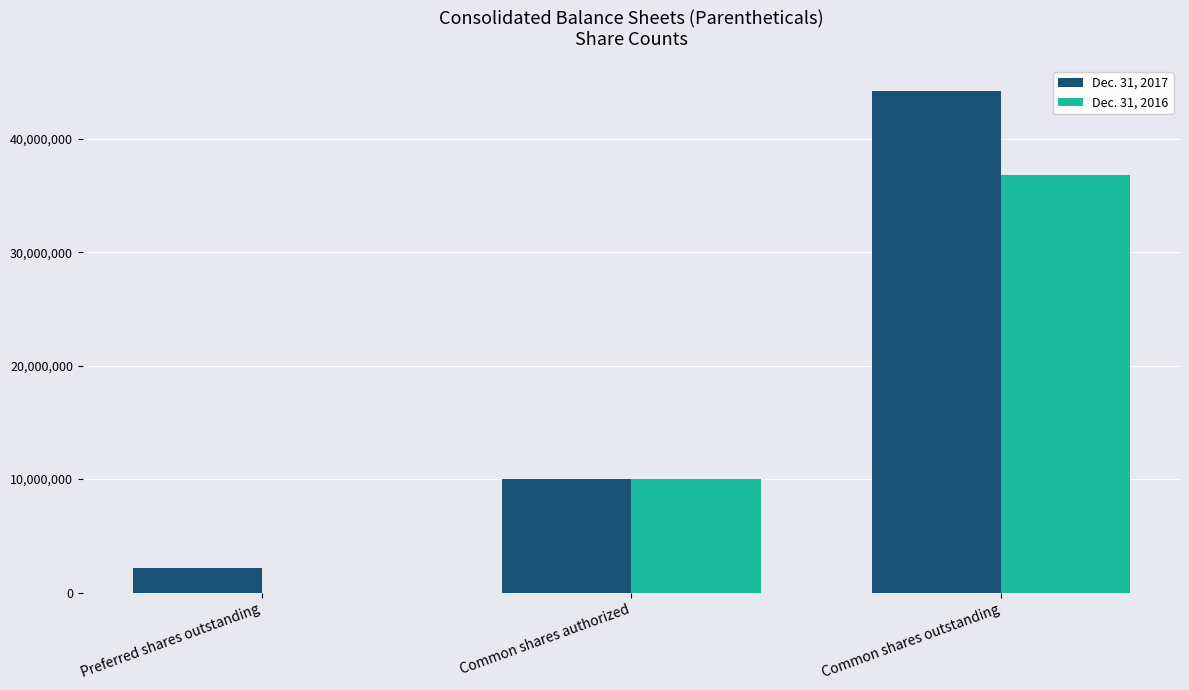

At which label does Dec. 31, 2016 reach its peak?

Common shares outstanding